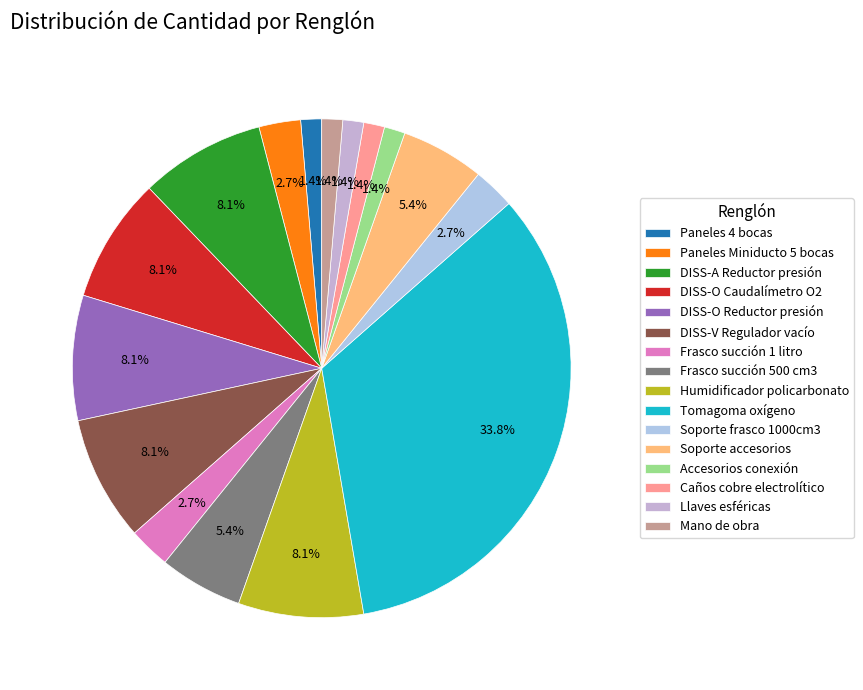

The Llaves esféricas slice represents 1% of the pie. True or false?

True